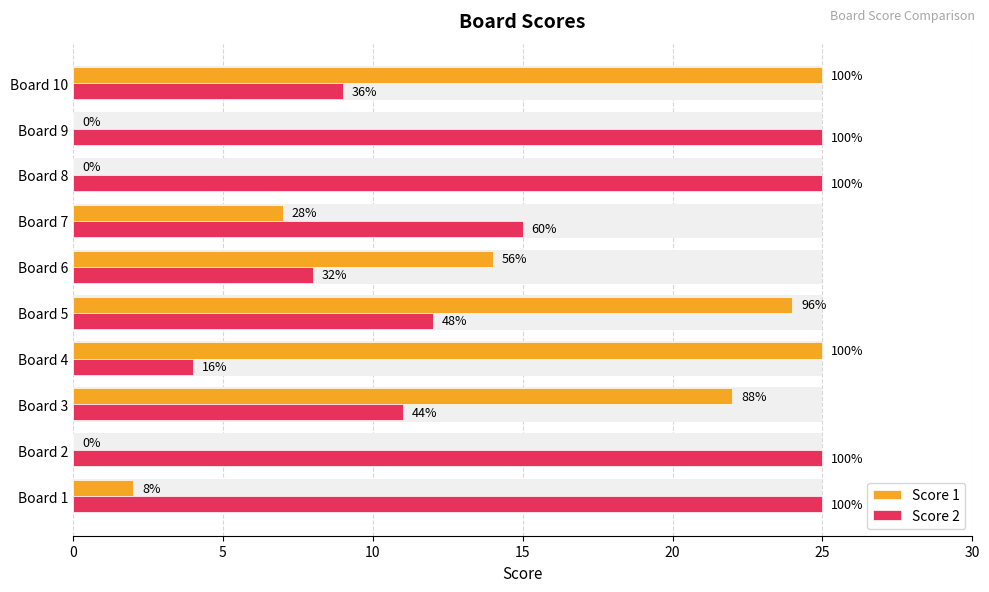

What is the value of the Score 2 bar at the 6th from the left?

8